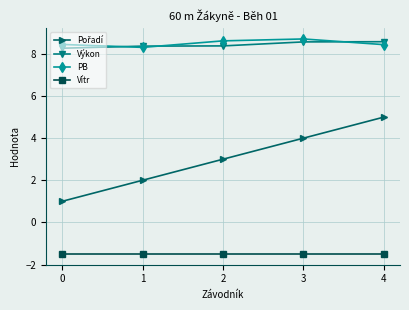

Is it true that Vítr equals -1.5 at 1?

True